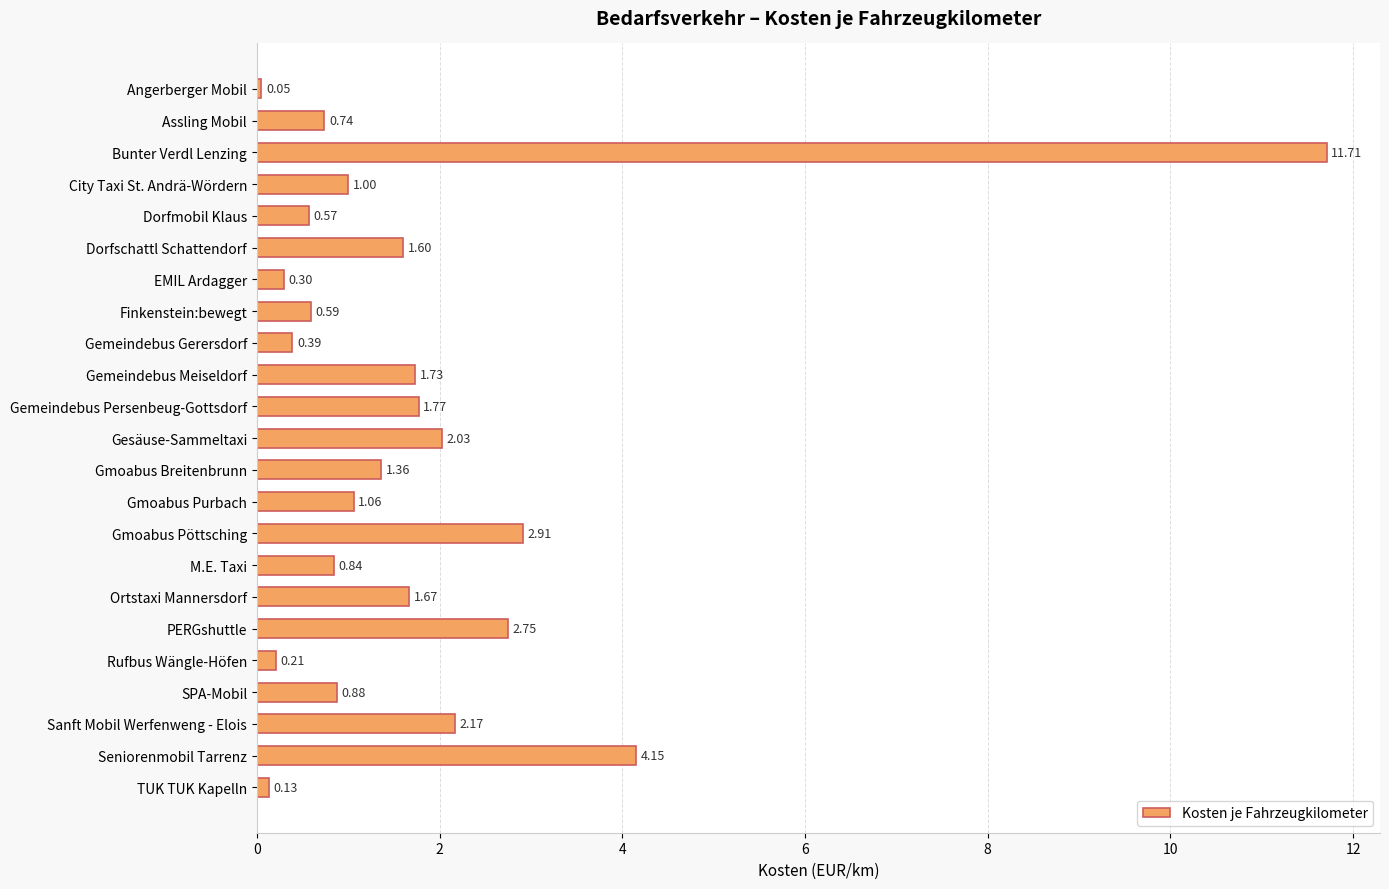

How many data points are less than 1?

10